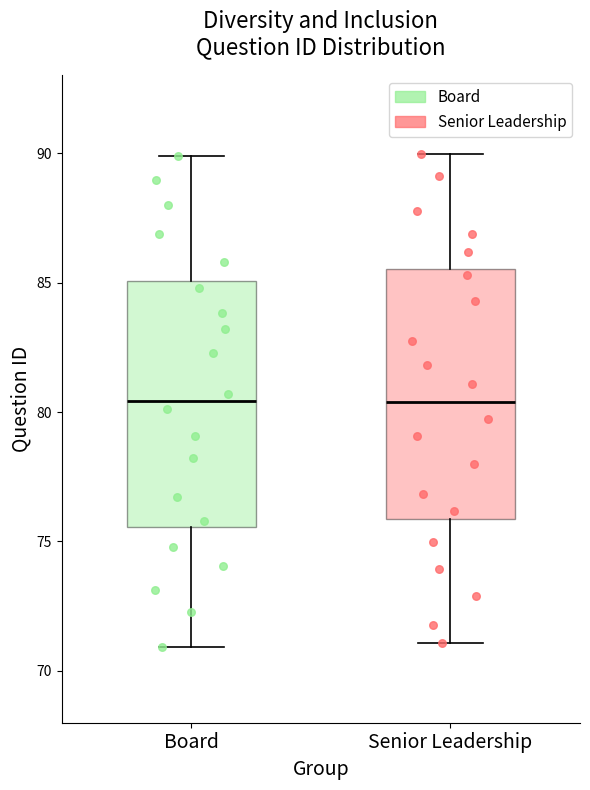

Reading left to right, transcribe this box plot: for each box, give where its median line is, the range the box spans, and where its two whiskers end, as read against the y-axis. The values are not printed on the chart, so give them approximately, as read against the axis.

Board: median 80.5, box 75.5 to 85.0, whiskers 71.0 to 90.0
Senior Leadership: median 80.5, box 76.0 to 85.5, whiskers 71.0 to 90.0